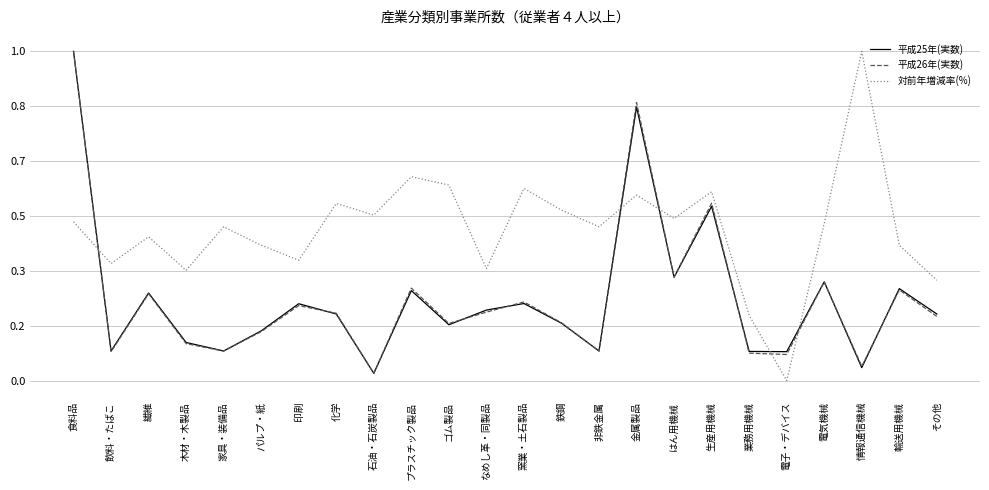

What are all the series names shown in the legend?

平成25年(実数), 平成26年(実数), 対前年増減率(%)